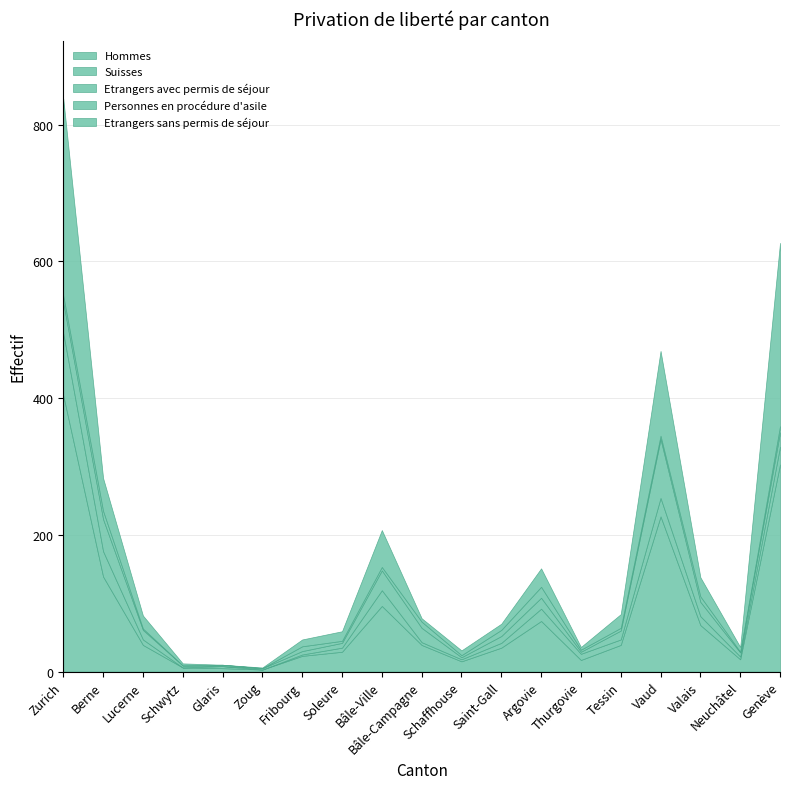

What value does the Personnes en procédure d'asile series have at Berne, to the nearest 5?

10